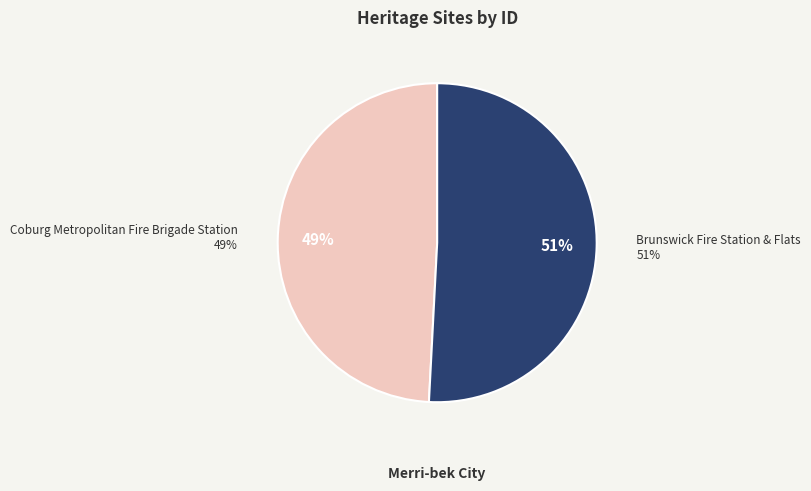

What portion of the pie excludes Coburg Metropolitan Fire Brigade Station?

50.8%